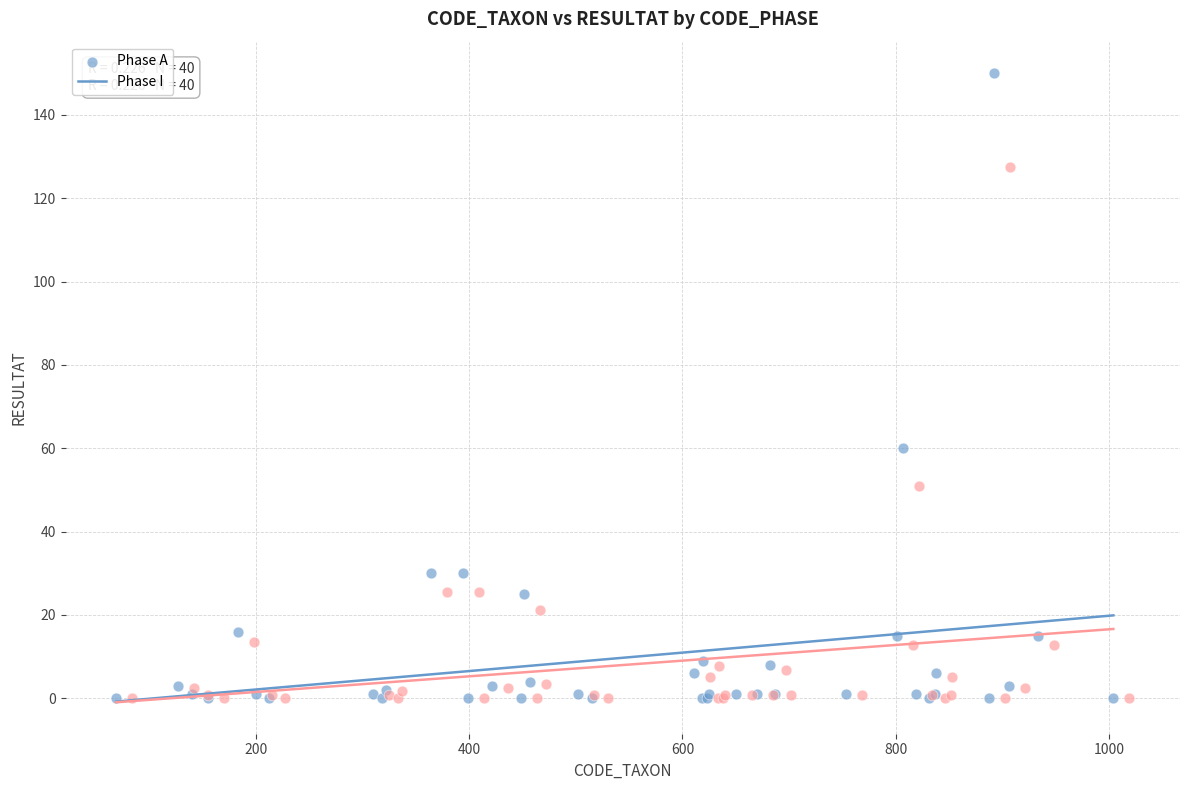

Which series reaches the maximum Y coordinate?

Phase A